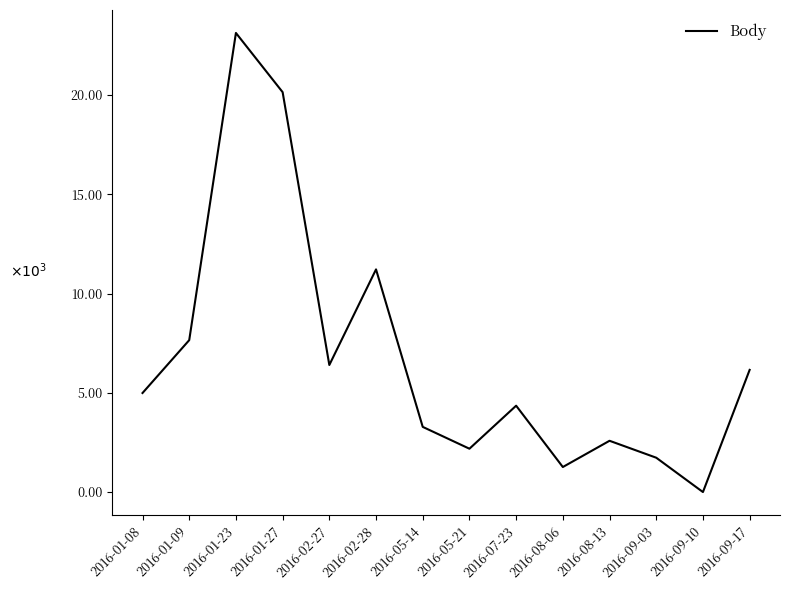

Does the chart have visible grid lines?

No